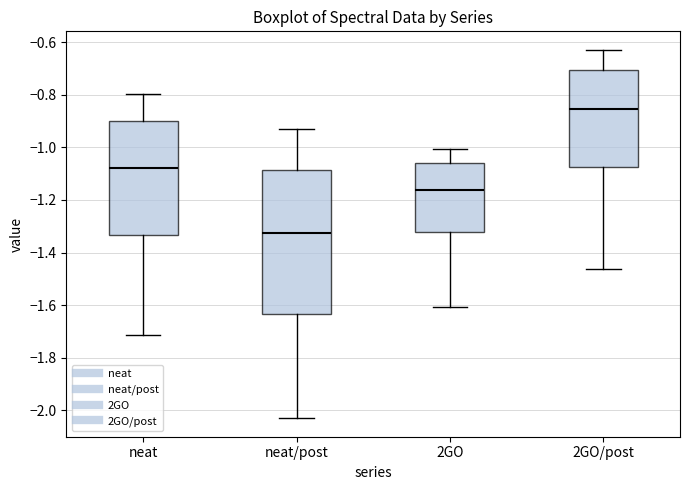

Which box's median line is the lowest?

neat/post